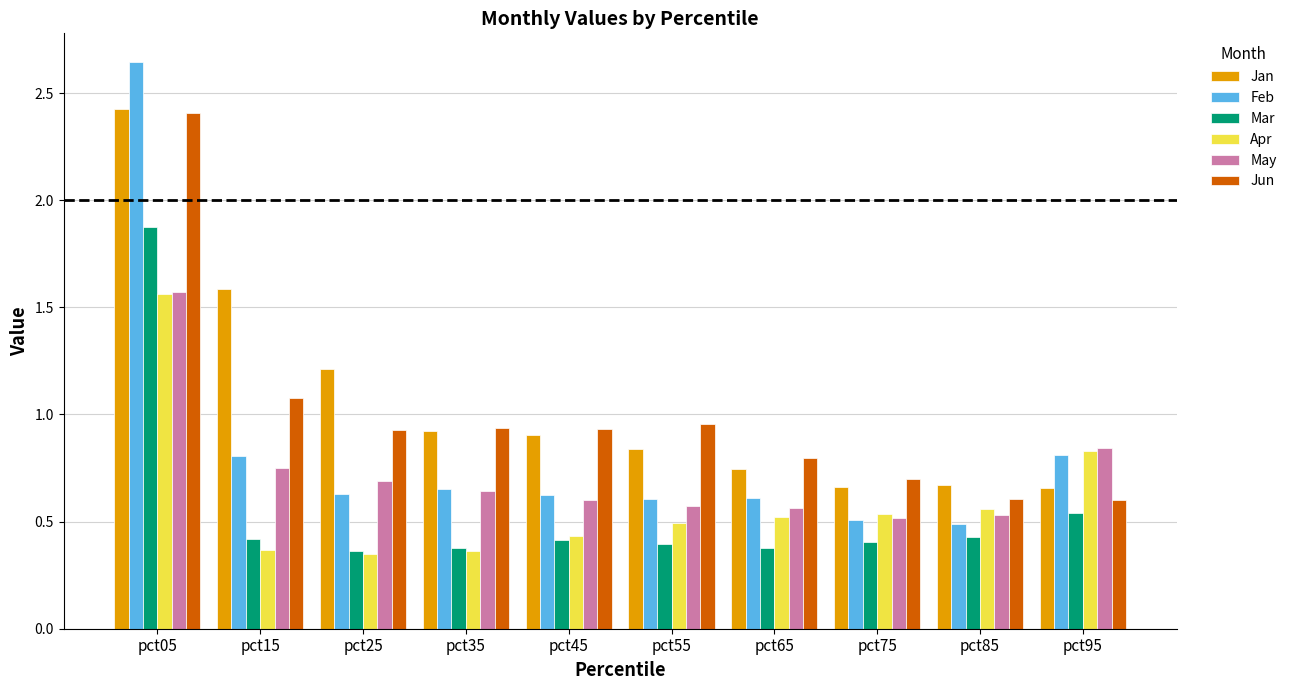

Count the Apr values in the range 0 to 1.

9